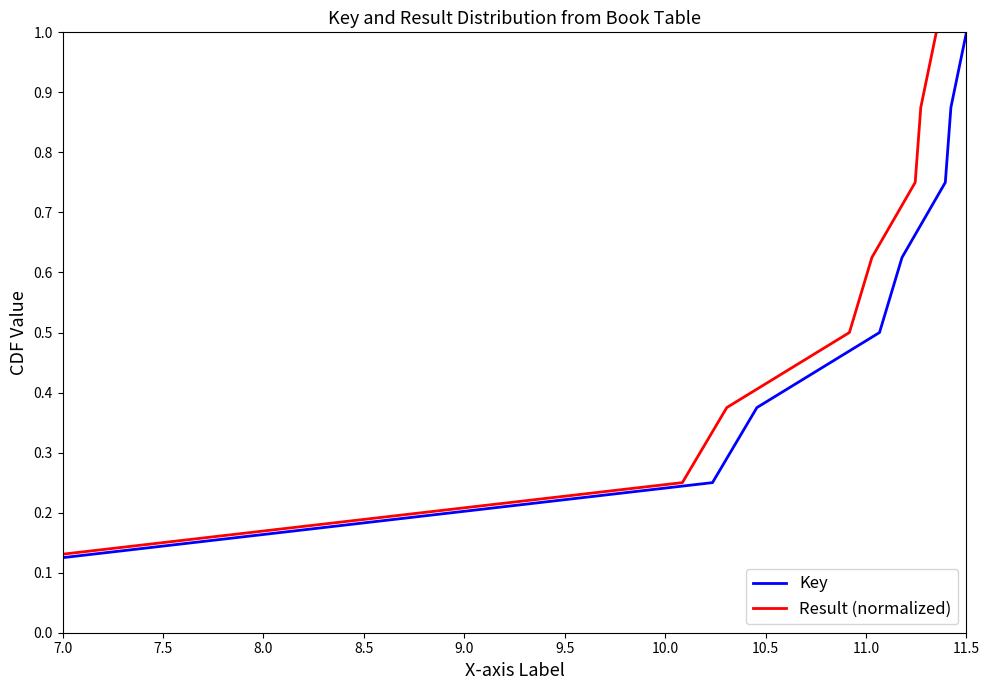

True or false: Result (normalized) and Key intersect in this chart.

False